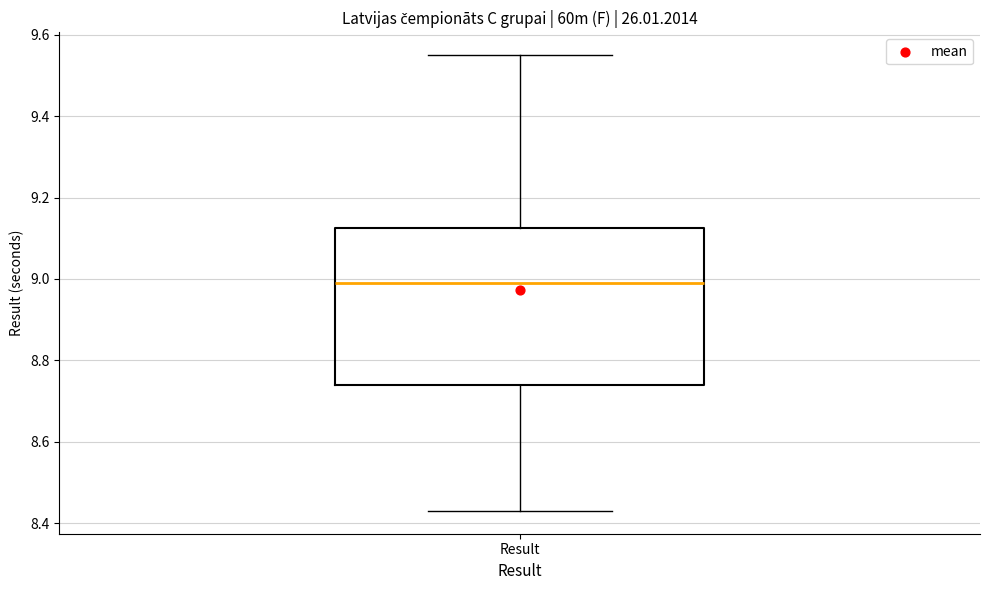

Transcribe this box plot: give where the median line is, the range the box spans, and where the two whiskers end, as read against the y-axis. The values are not printed on the chart, so give them approximately, as read against the axis.

median 9.00, box 8.74 to 9.12, whiskers 8.44 to 9.56